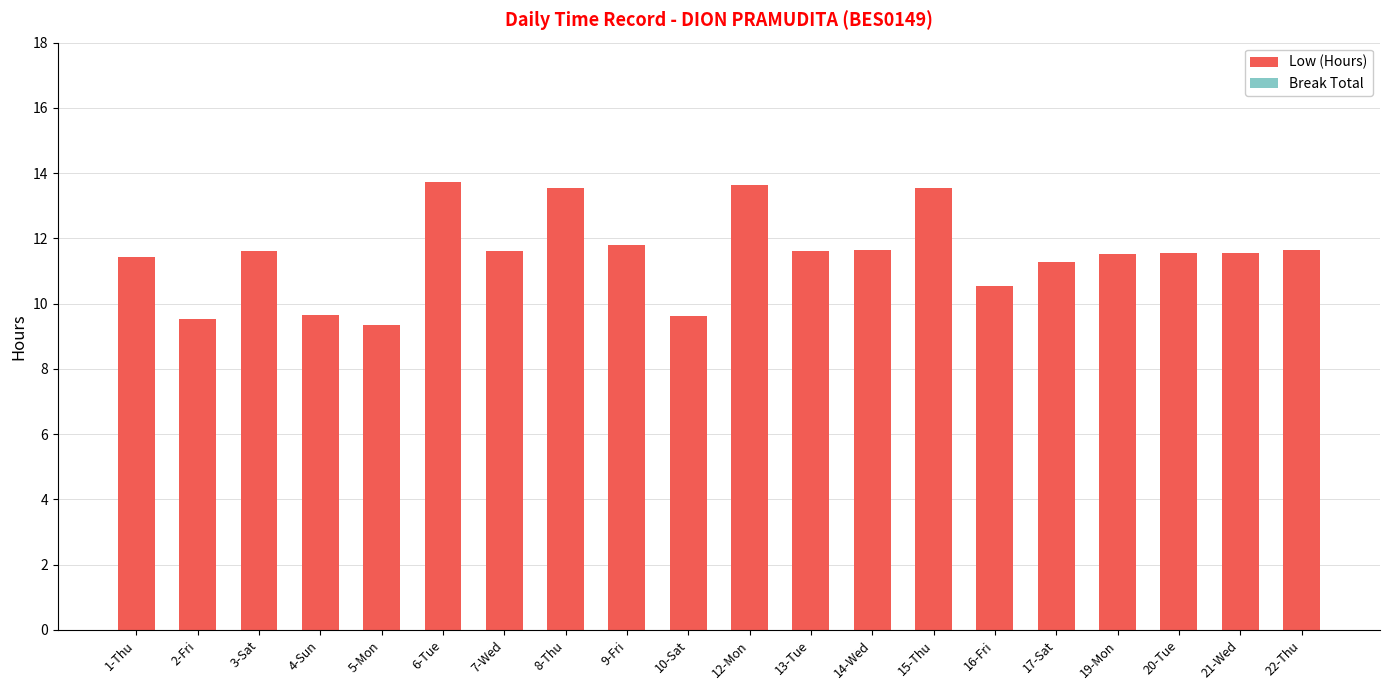

Is it true that the value at 15-Thu is 5.6?

False